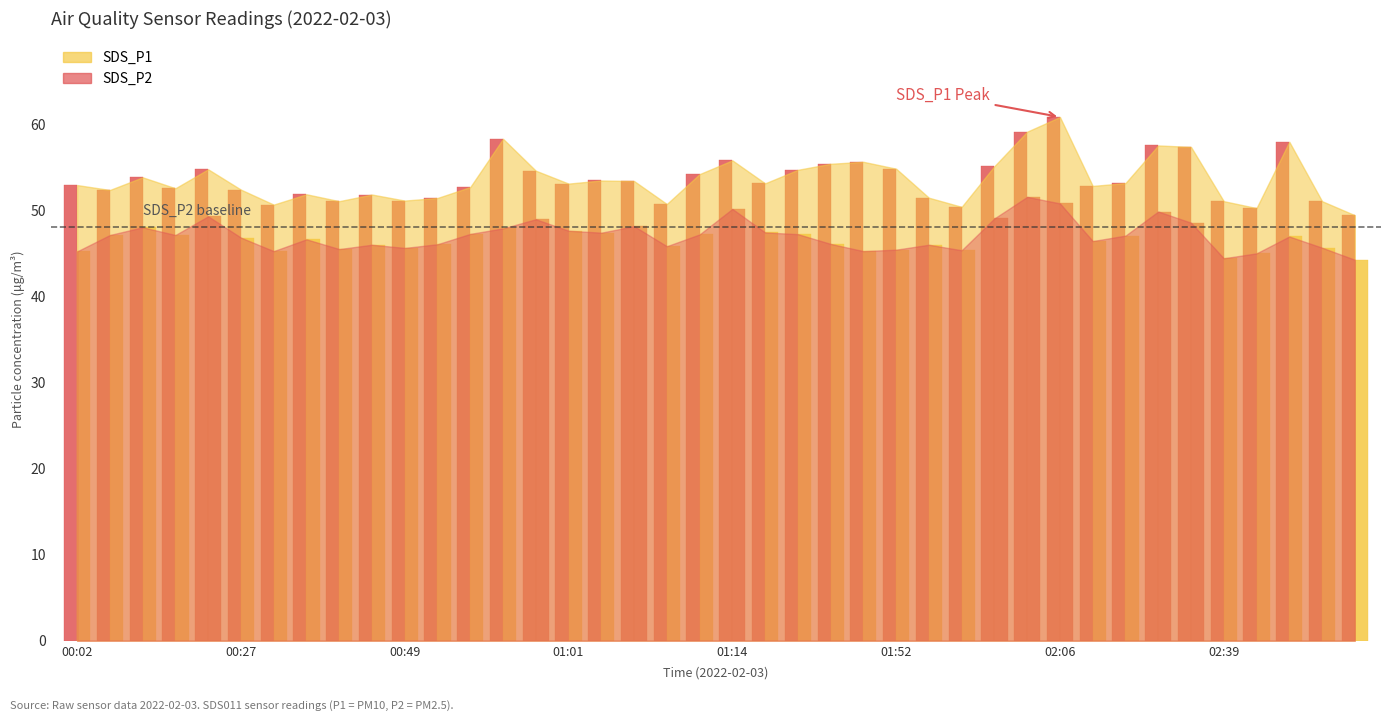

What is the sum of the SDS_P1 values at 01:58 and 00:27?

102.7